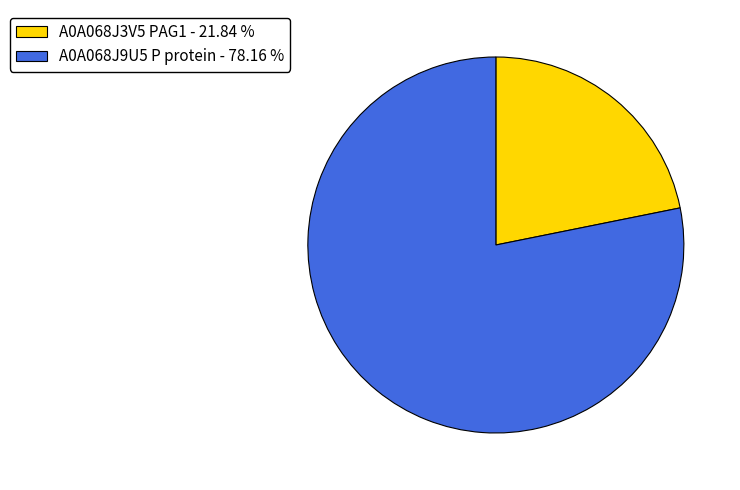

Approximately how many times larger is the value at A0A068J3V5 PAG1 compared to A0A068J9U5 P protein?

0.3